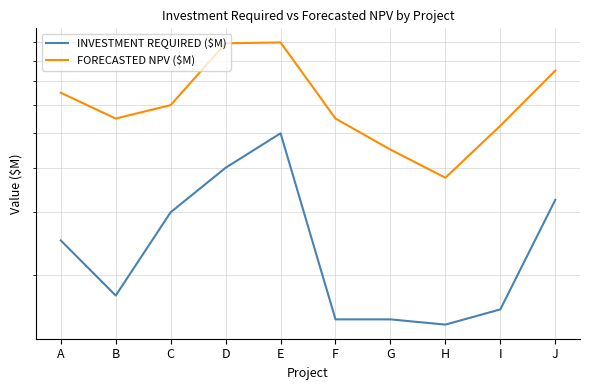

At how many categories does at least one series exceed 421?

9